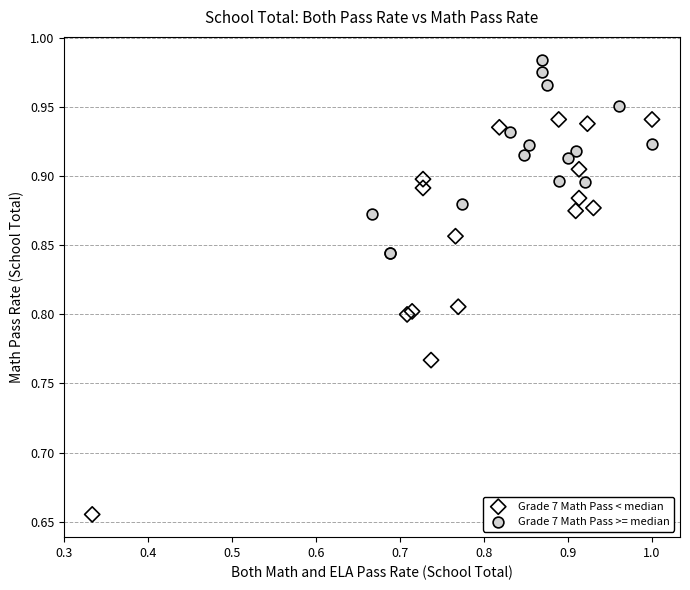

Which series has the widest spread of Y values?

Grade 7 Math Pass < median